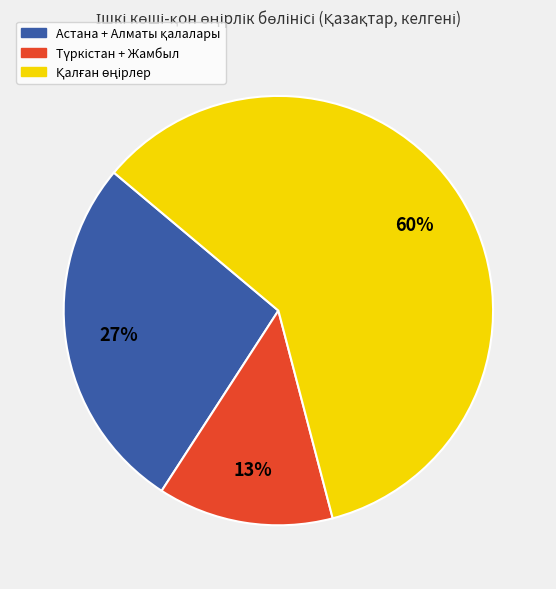

To the nearest percent, what is the difference between the largest and smallest slice percentages?

47%